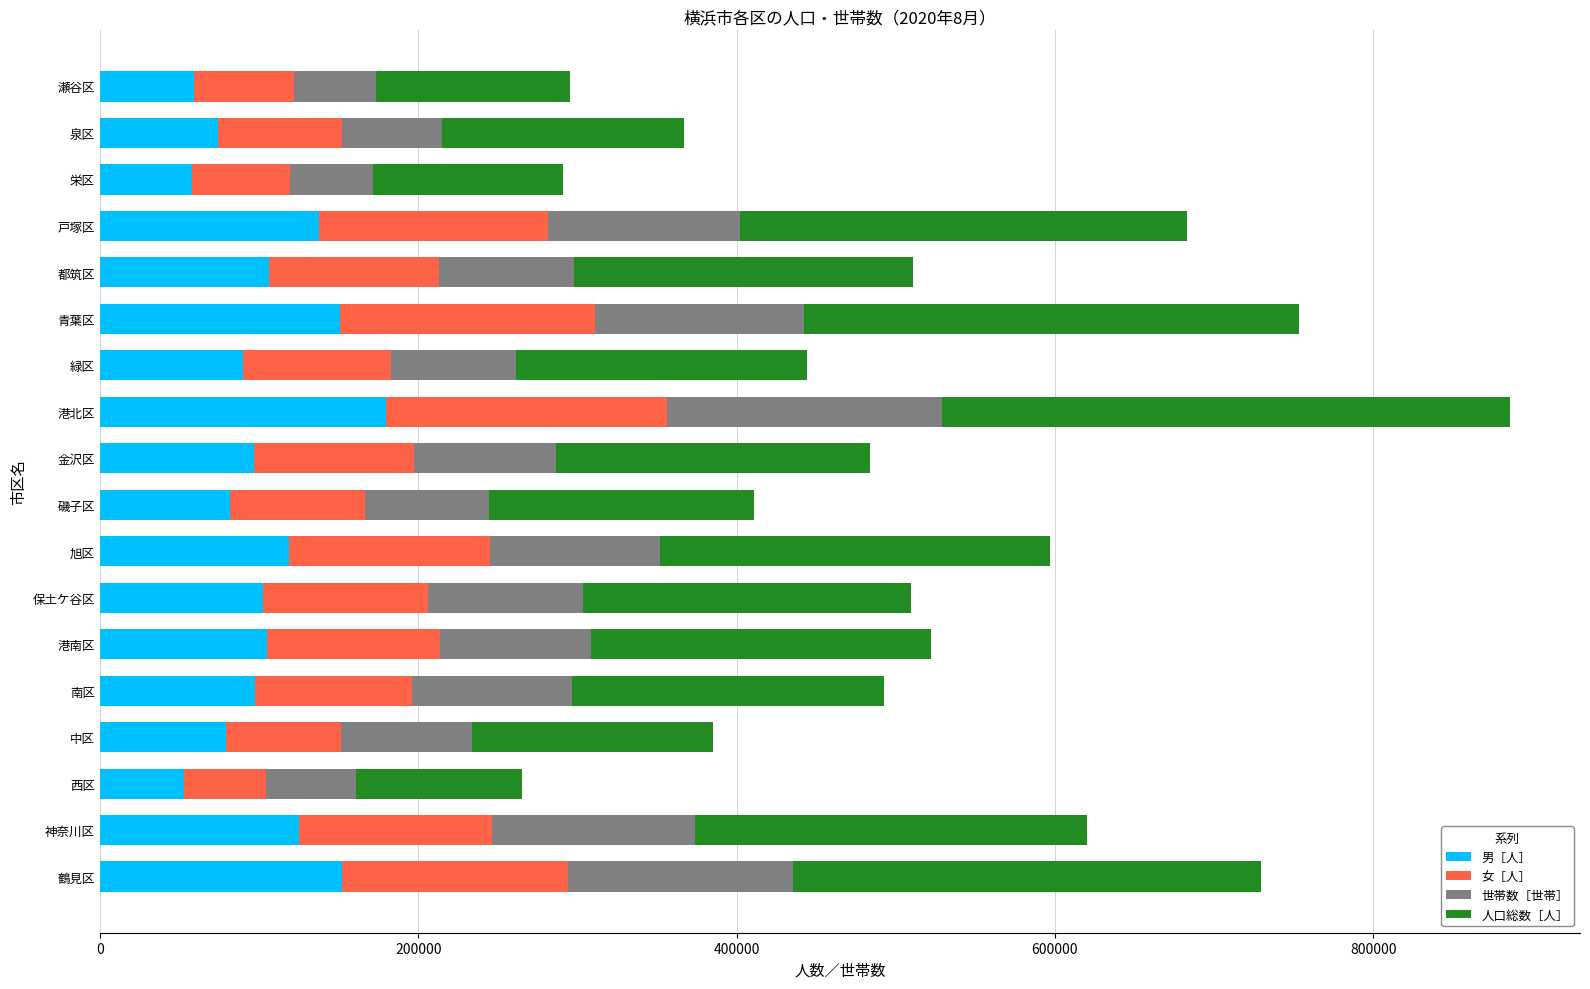

True or false: 男［人］ has a value of 74068 at 泉区.

True